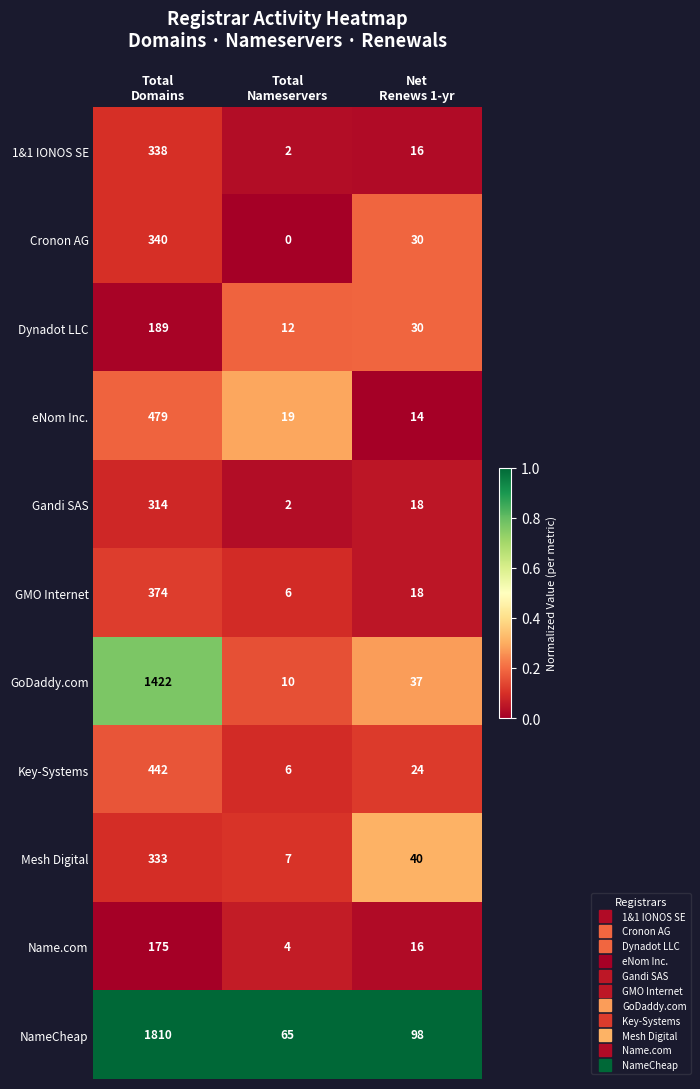

What is the lowest value of the GMO Internet series?

6